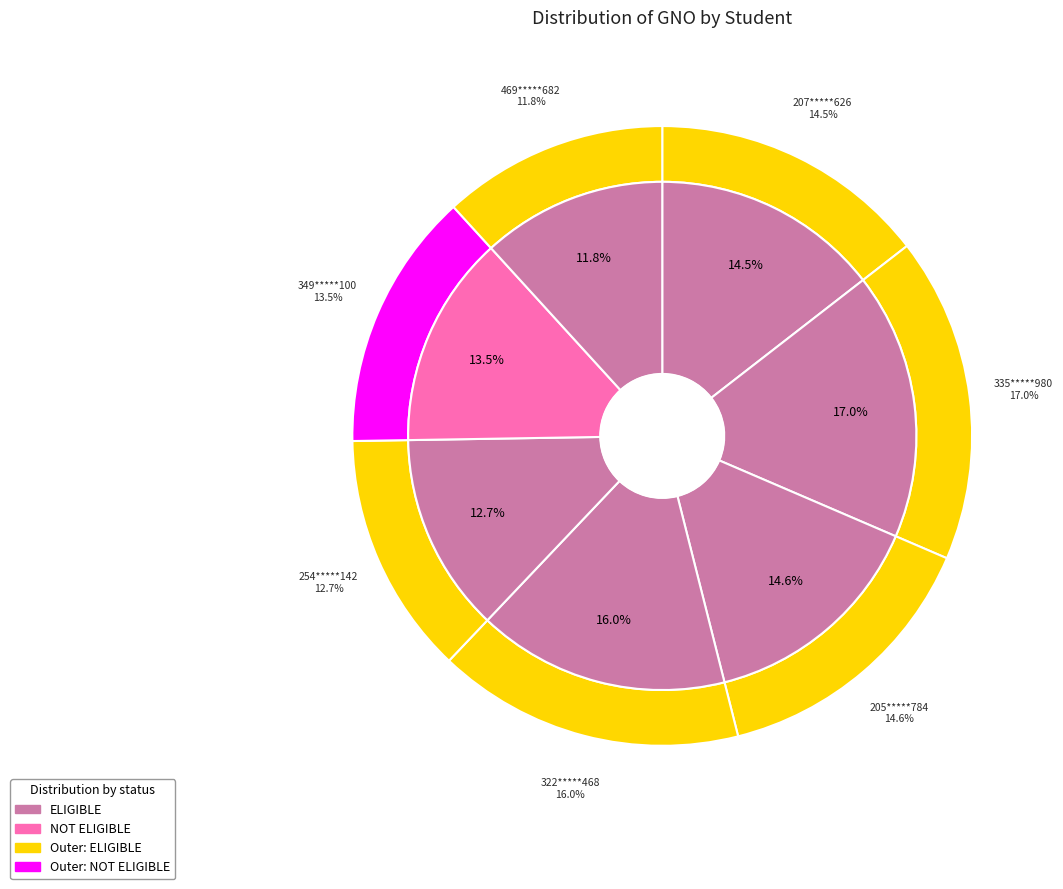

Is there a majority slice in this chart?

No